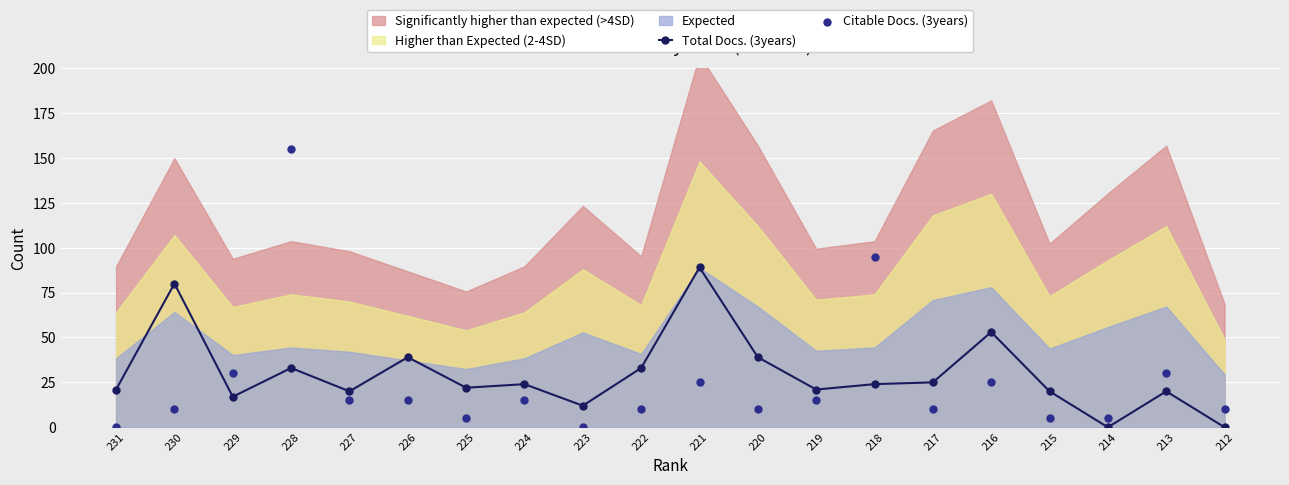

Which series has the widest spread of Y values?

Citable Docs. (3years)